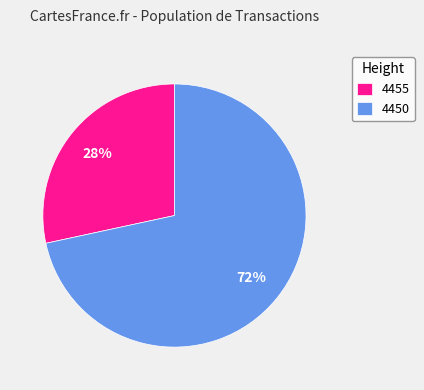

Does 4450 account for over 50% of the chart?

Yes